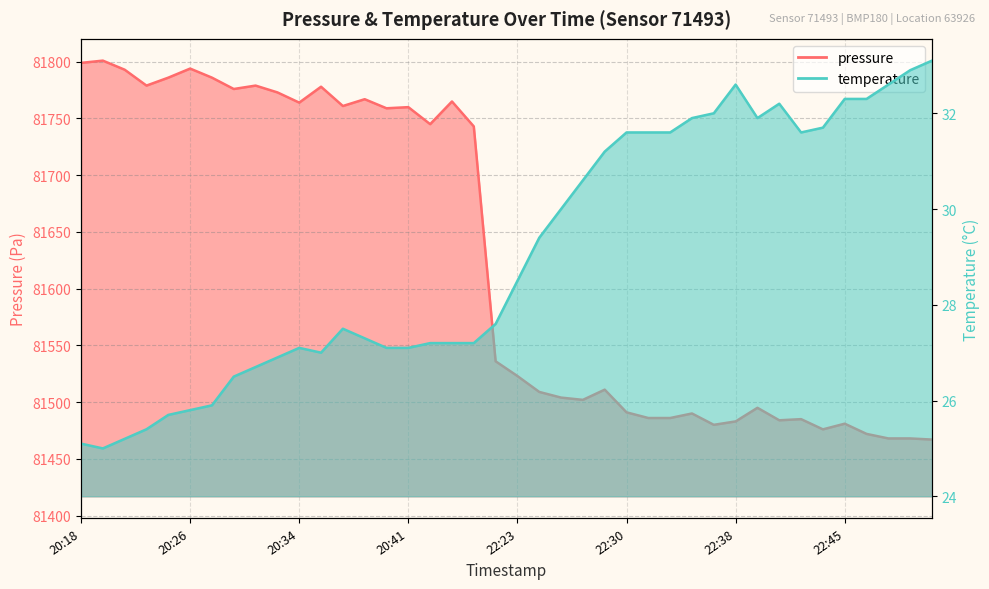

What is the total value across all series at 20:18?

81824.1